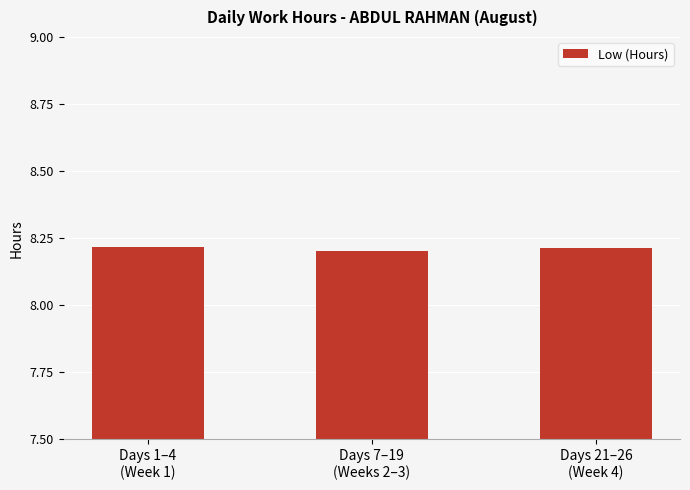

The value at Days 7–19
(Weeks 2–3) is 8.2. True or false?

True